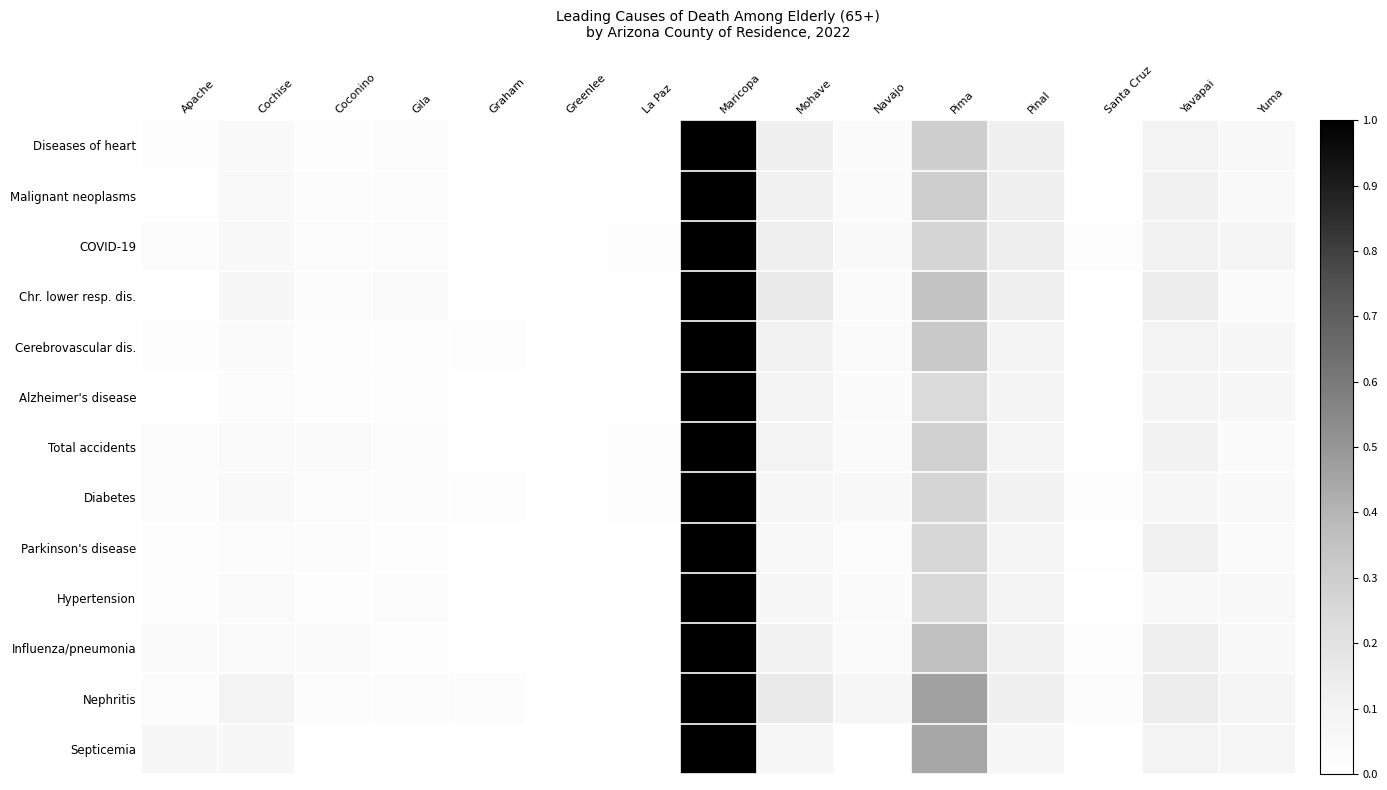

How many distinct data groups are displayed?

13